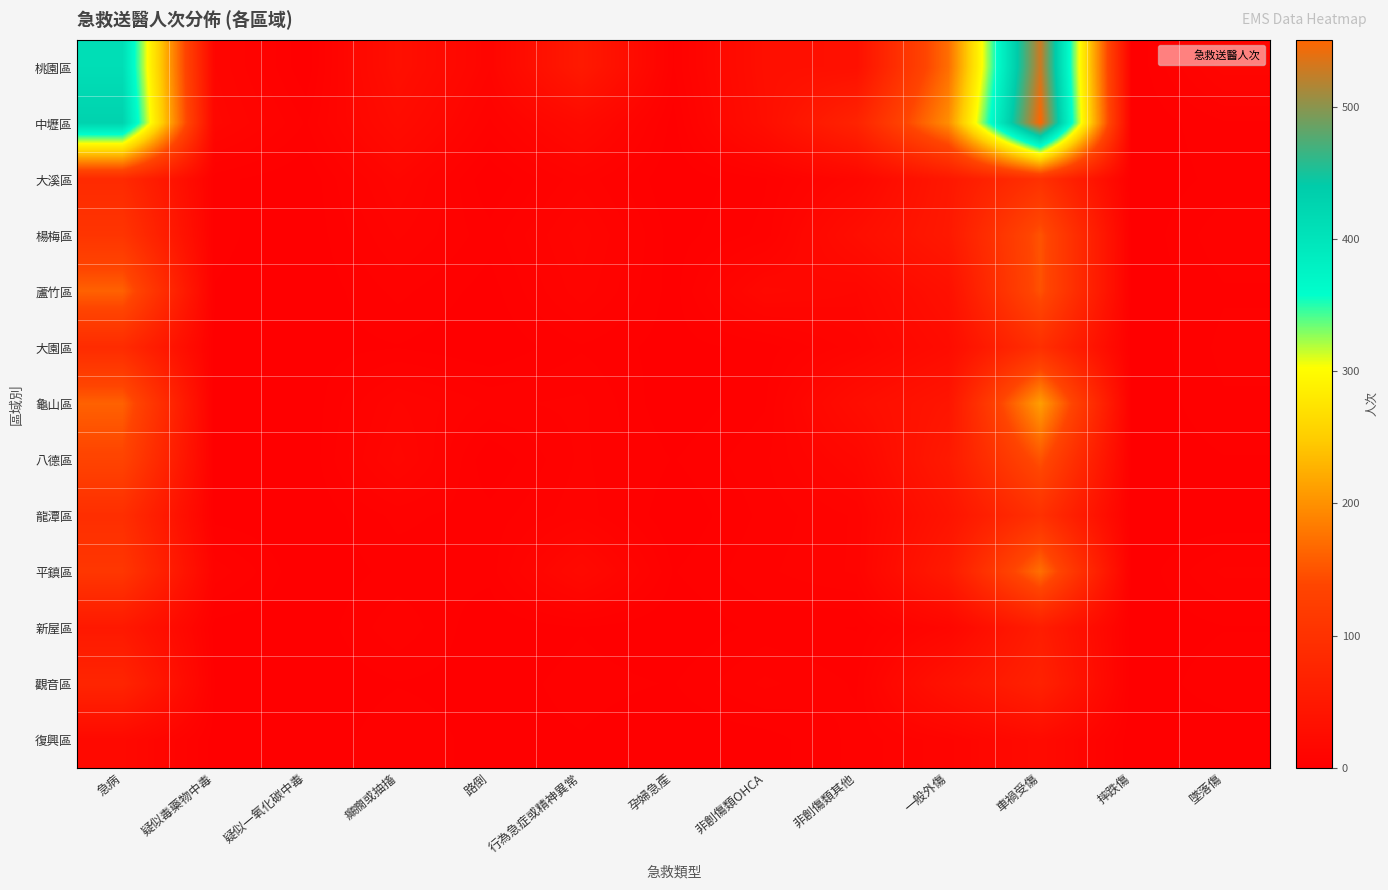

Which series has the largest range (max minus min)?

中壢區